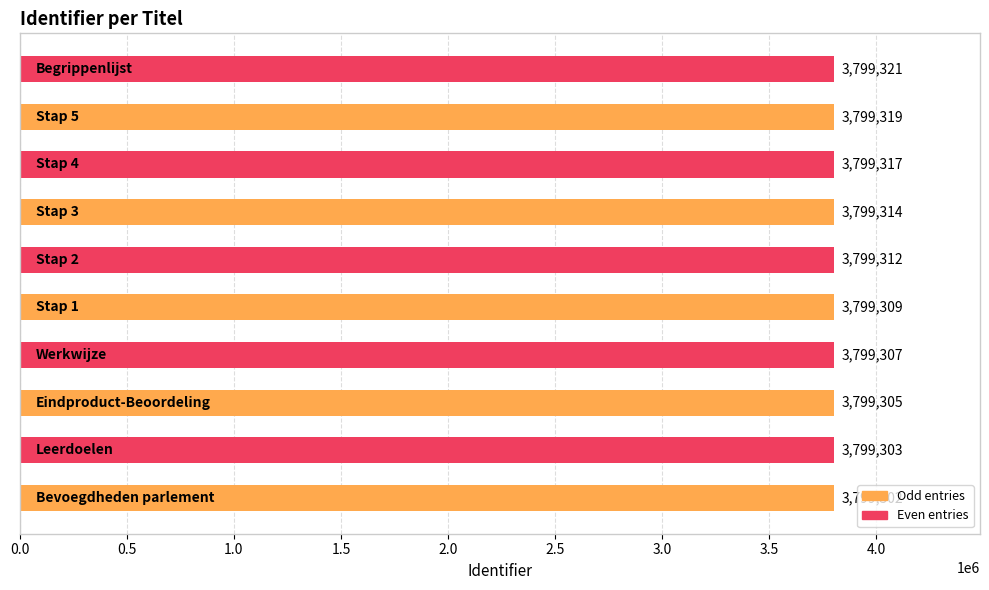

How many values are between 3799305 and 3799317?

6